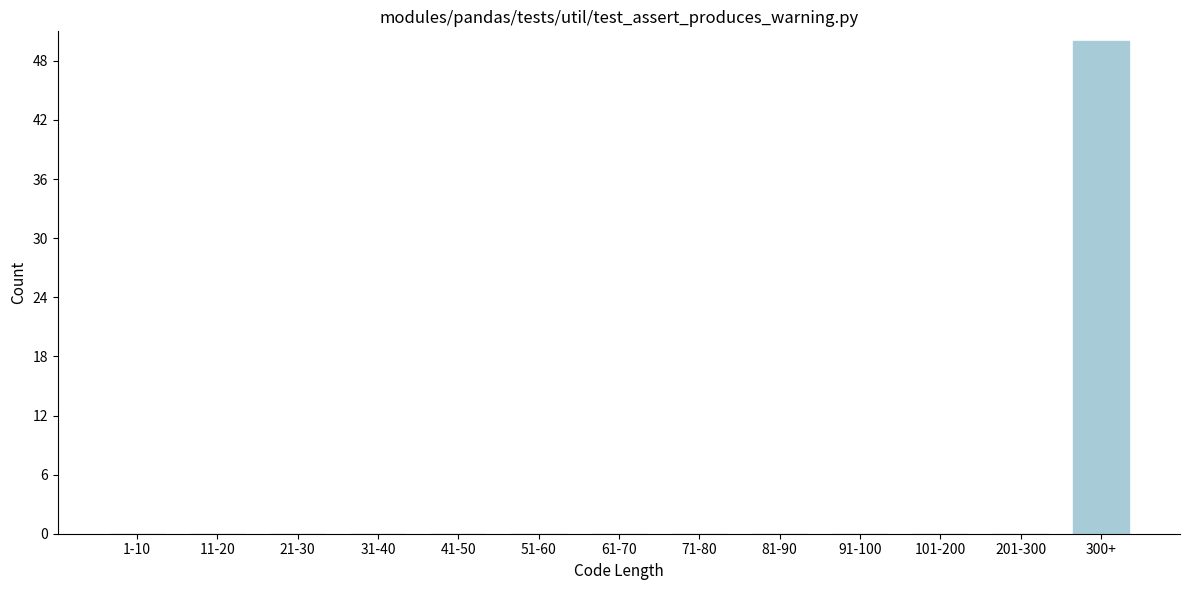

Reading left to right, extract all data points from this chart.

1-10=0	11-20=0	21-30=0	31-40=0	41-50=0	51-60=0	61-70=0	71-80=0	81-90=0	91-100=0	101-200=0	201-300=0	300+=50